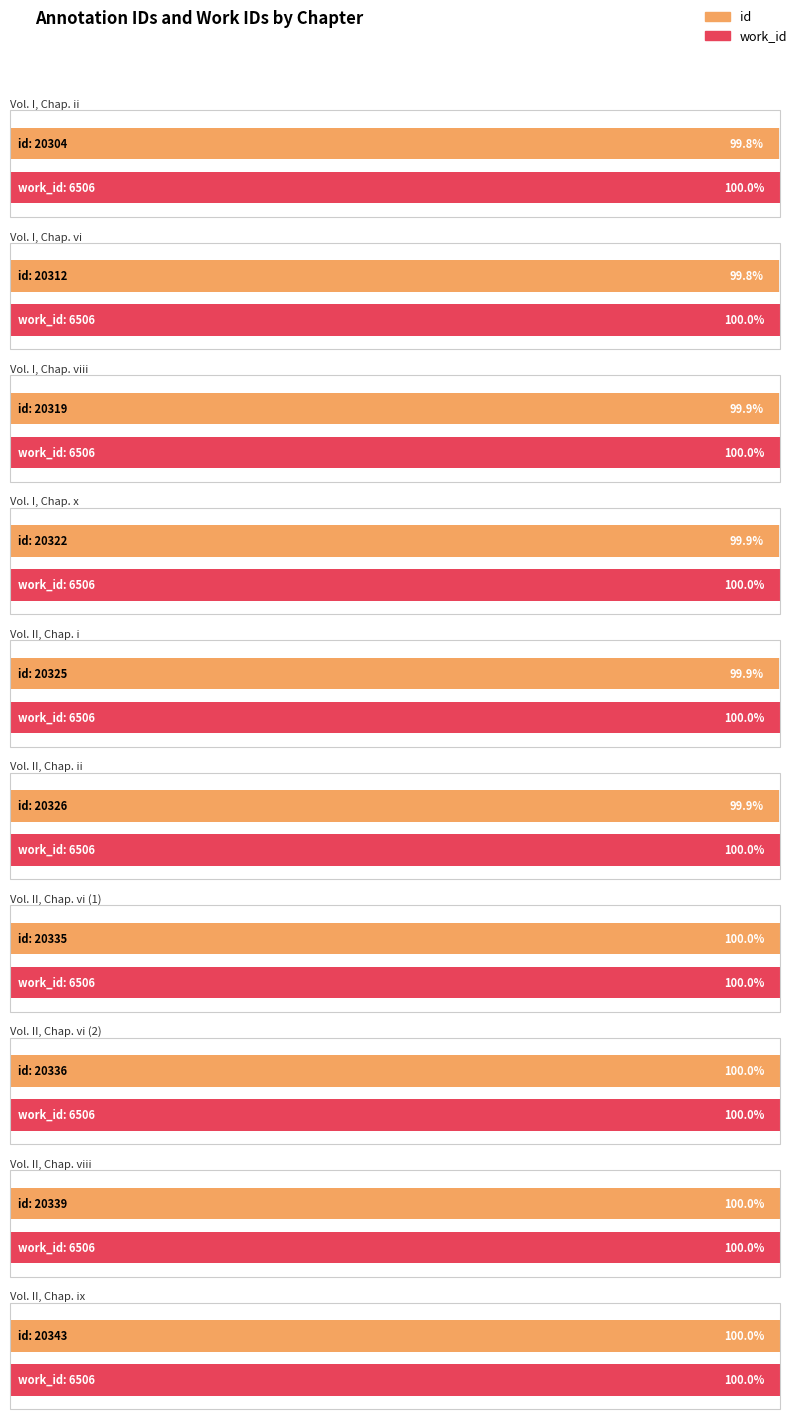

Reading right to left, what are all the values shown in this chart?

id: 20343	20339	20336	20335	20326	20325	20322	20319	20312	20304
work_id: 6506	6506	6506	6506	6506	6506	6506	6506	6506	6506